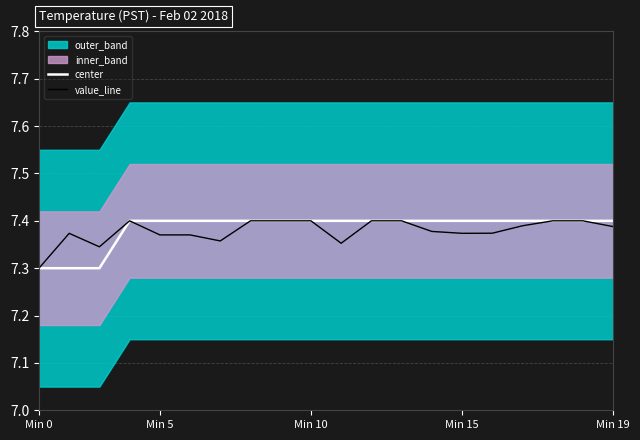

How many lines are shown in the chart?

2